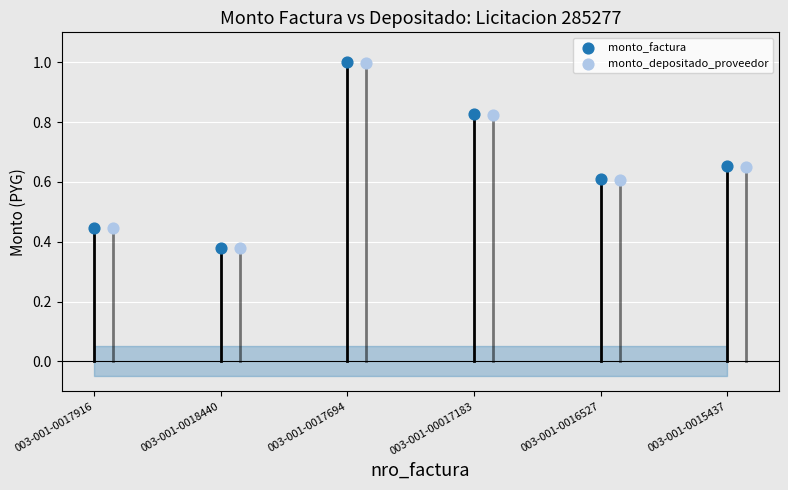

Which series has the widest spread of Y values?

monto_factura